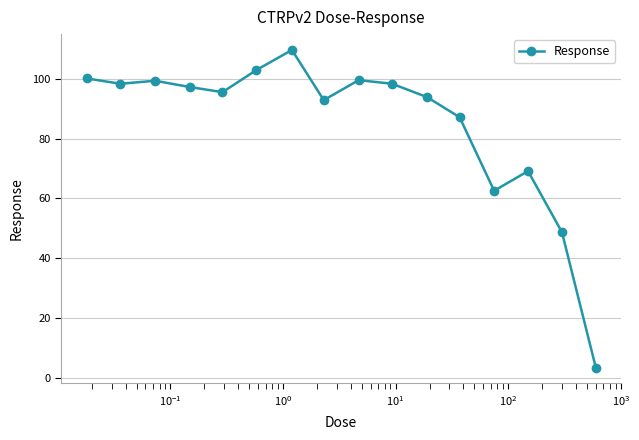

How many points are higher than both their immediate neighbors (excluding endpoints)?

4